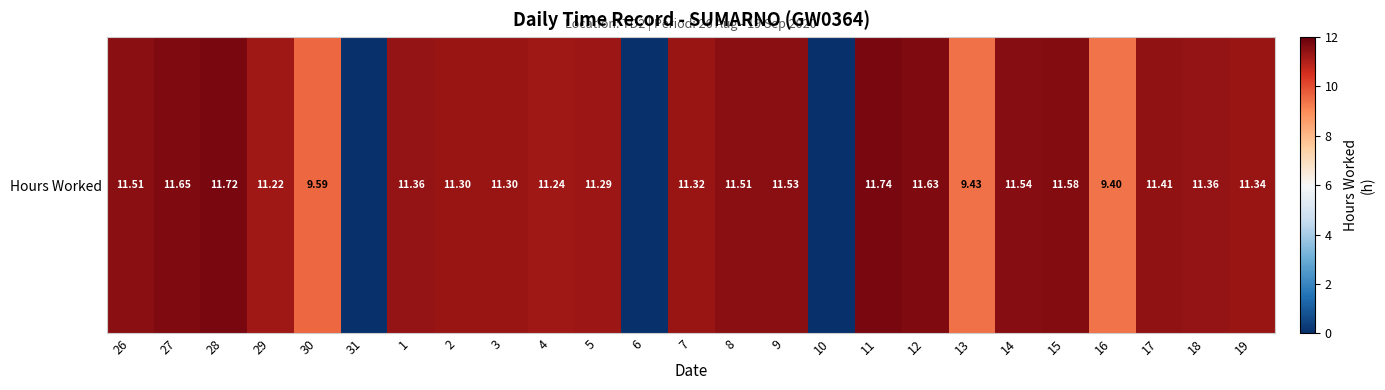

Rank the categories by value from lowest to highest.

31, 6, 10, 16, 13, 30, 29, 4, 5, 2, 3, 7, 19, 1, 18, 17, 26, 8, 9, 14, 15, 12, 27, 28, 11